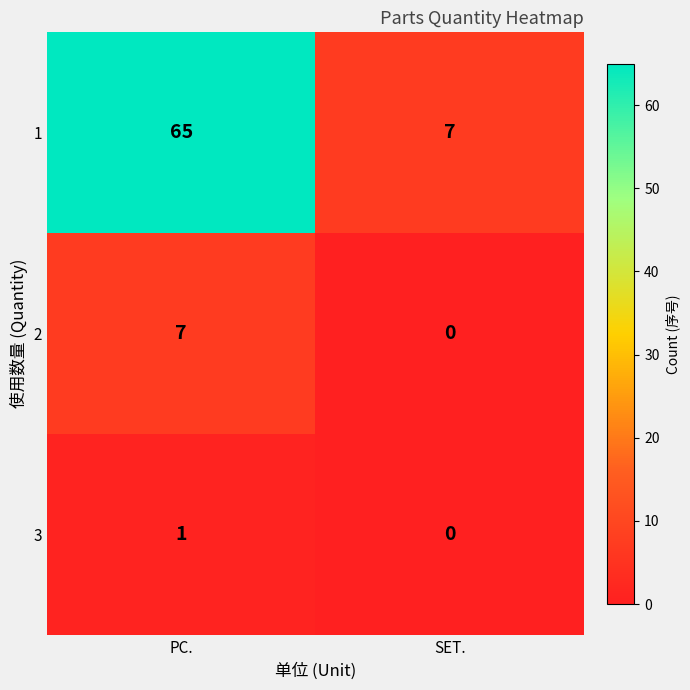

Is it true that 2 equals 0 at SET.?

True